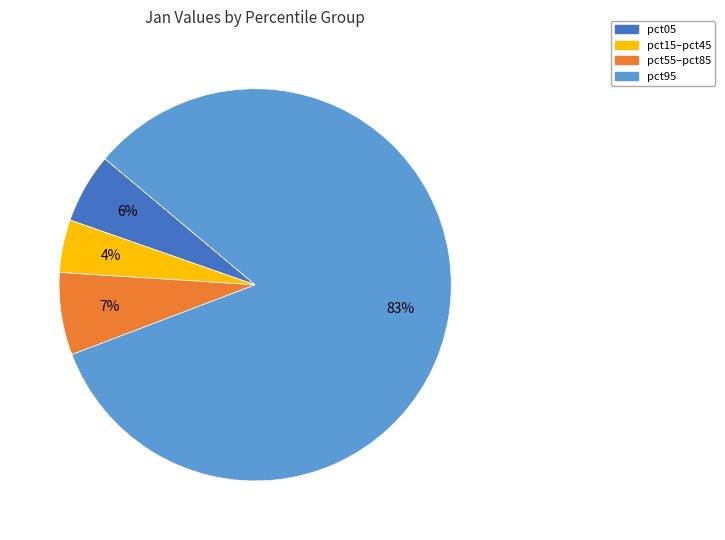

To the nearest percent, what is the difference between the largest and smallest slice percentages?

79%